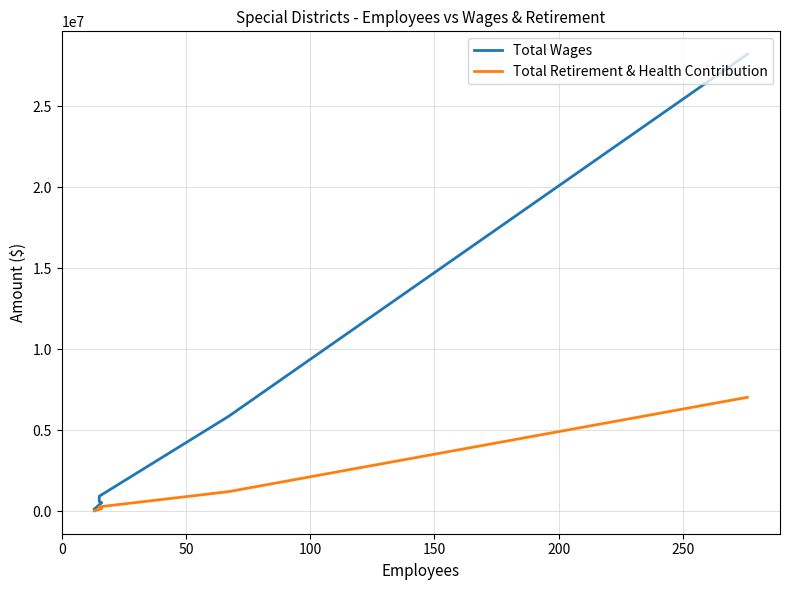

The value of Total Wages at 0 is 1880462. True or false?

False